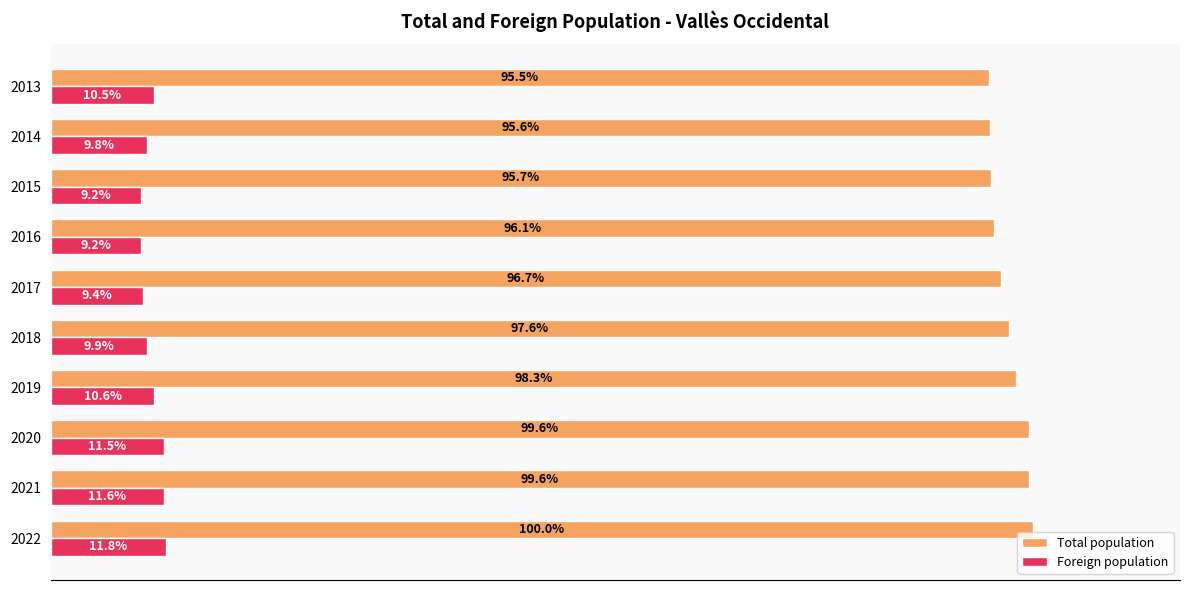

Which series has the largest range (max minus min)?

Total population